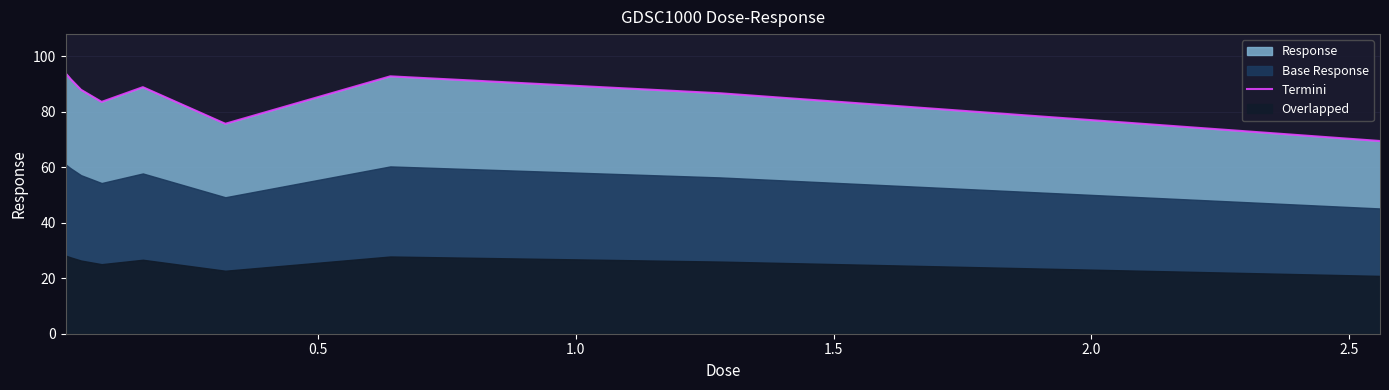

Count the number of categories in the chart.

9